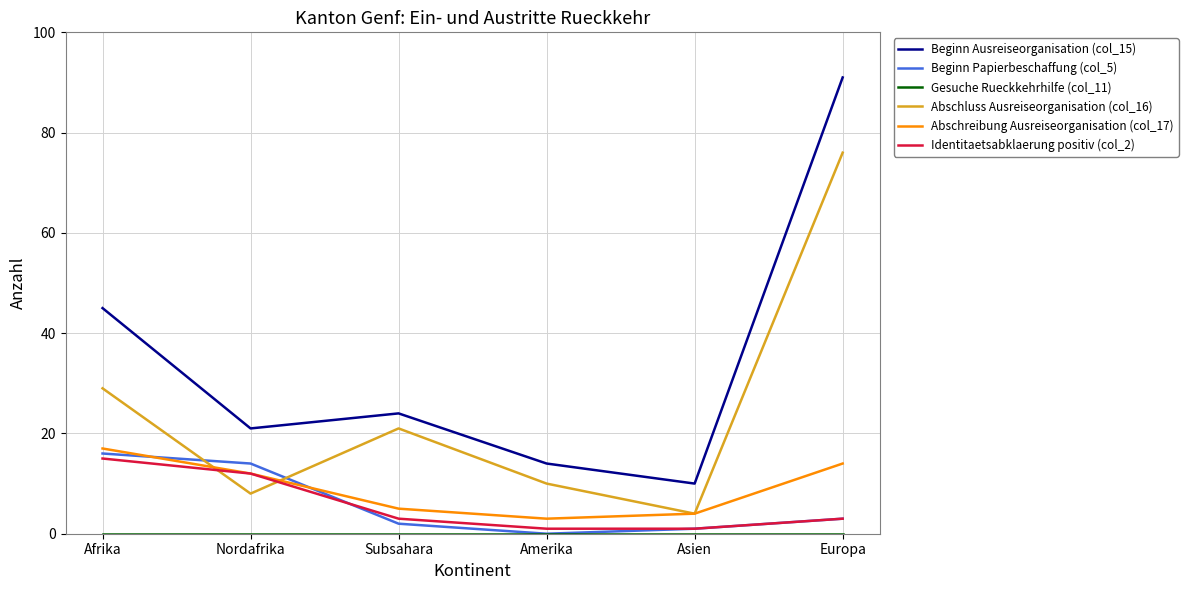

Is it true that Abschluss Ausreiseorganisation (col_16) equals 21 at Subsahara?

True